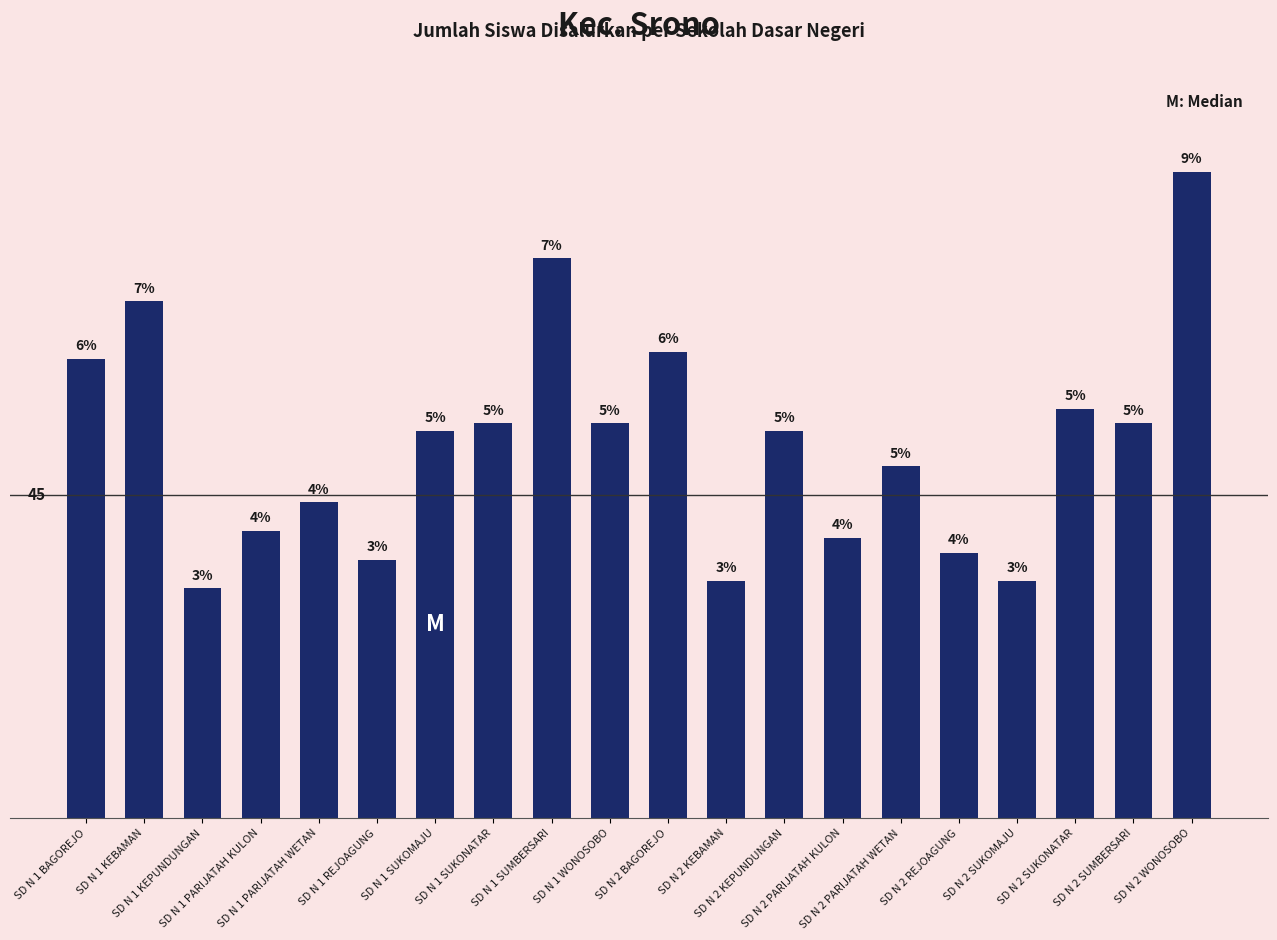

What is the difference between the values at SD N 1 REJOAGUNG and SD N 1 PARIJATAH KULON?

4